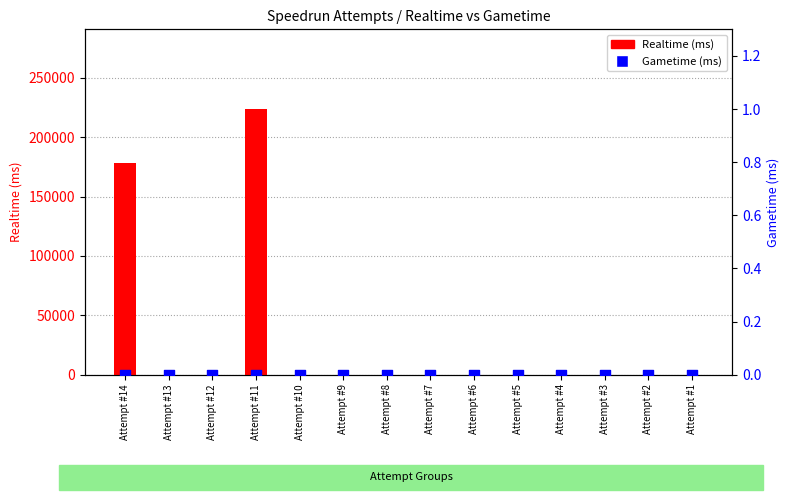

Which series reaches the maximum Y coordinate?

Realtime (ms)